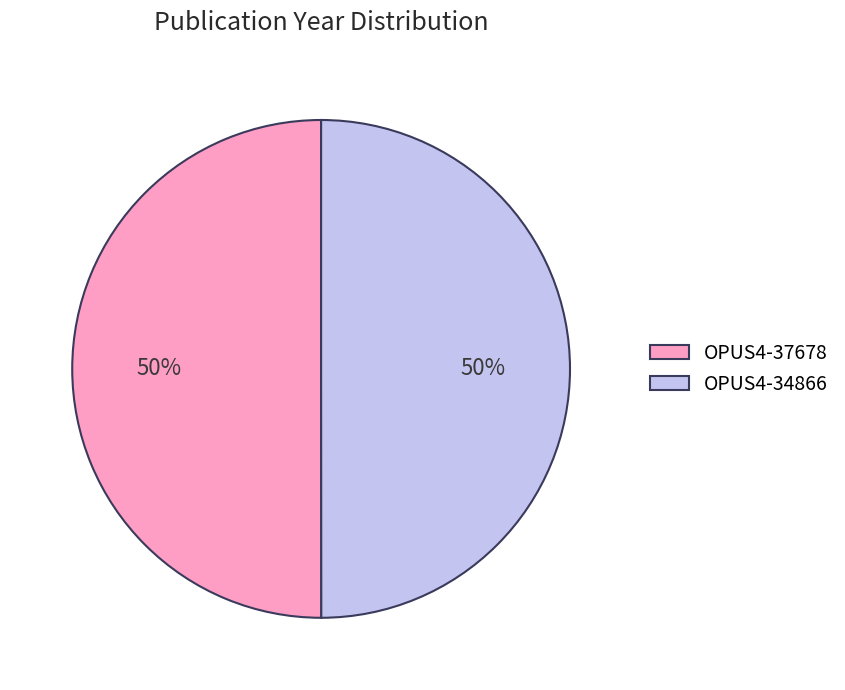

The OPUS4-37678 slice represents 50% of the pie. True or false?

True